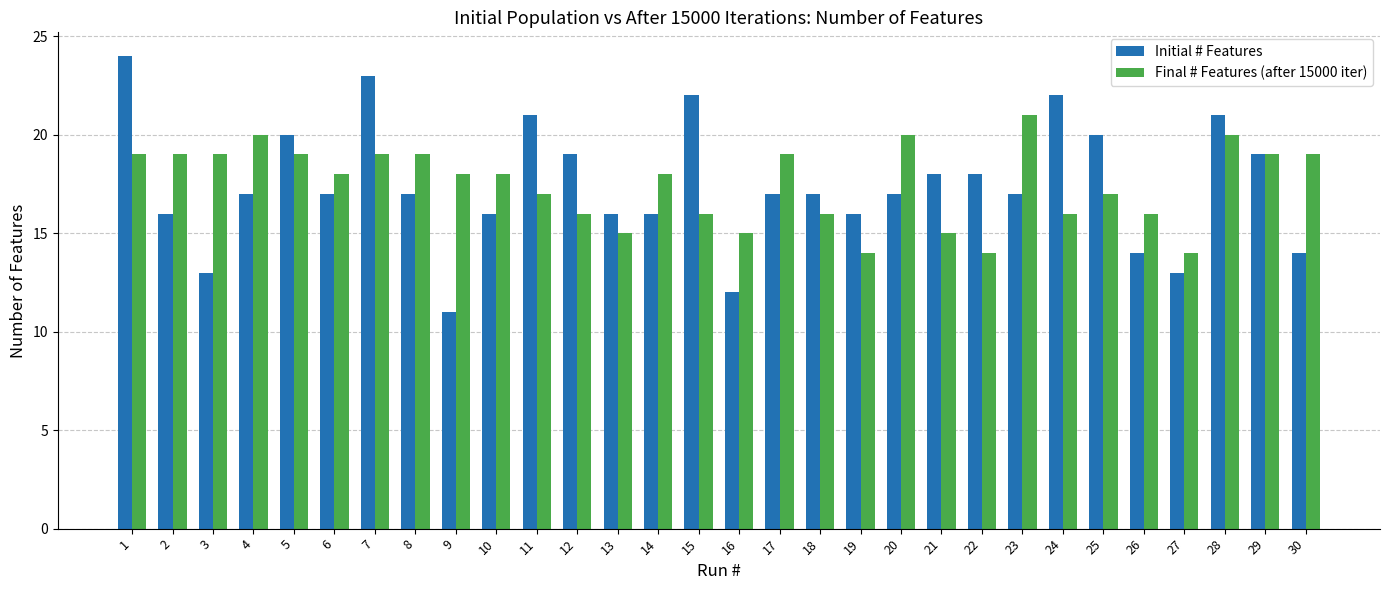

What is the difference between the second highest and minimum values in the Final # Features (after 15000 iter) series?

6